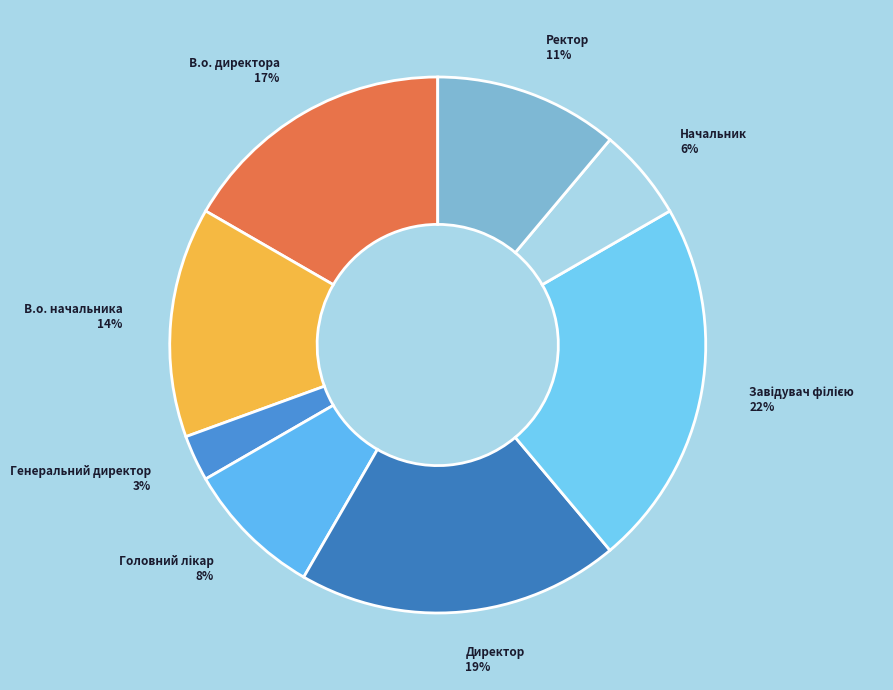

Which has a higher value, Директор or Ректор?

Директор